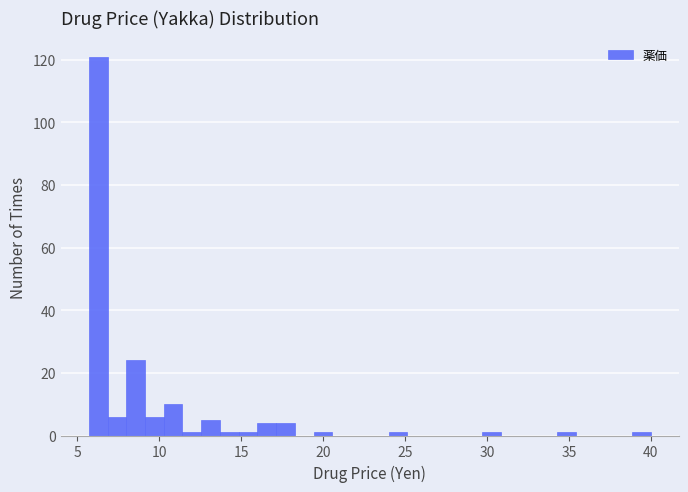

Read against the x-axis, roughly where is the centre of the tallest bar?

6.5